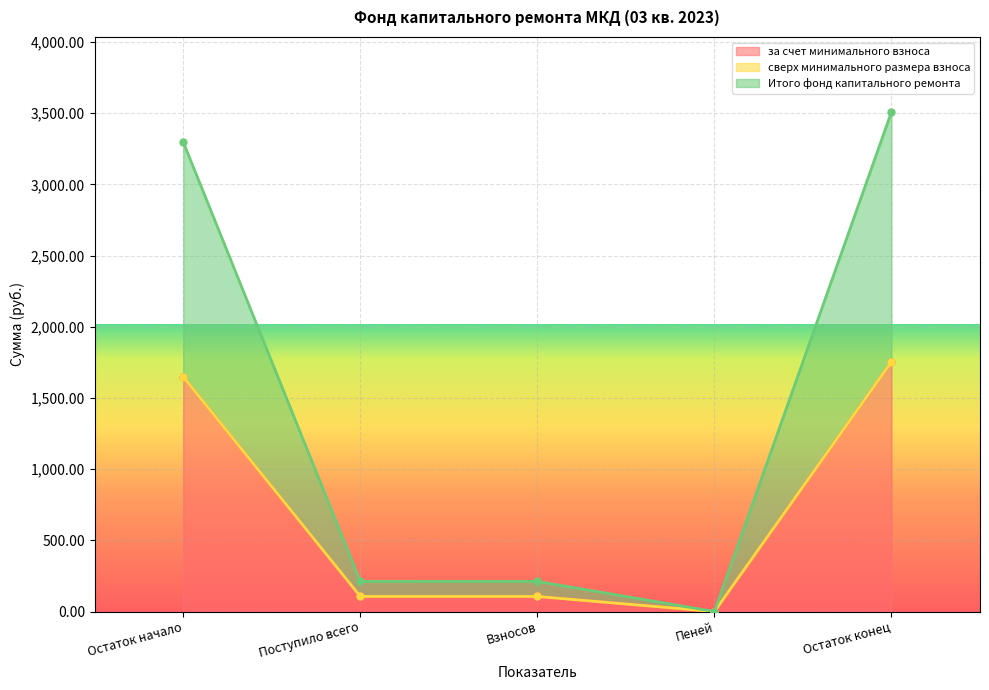

At which label is Итого фонд капитального ремонта closest to 877?

Поступило всего